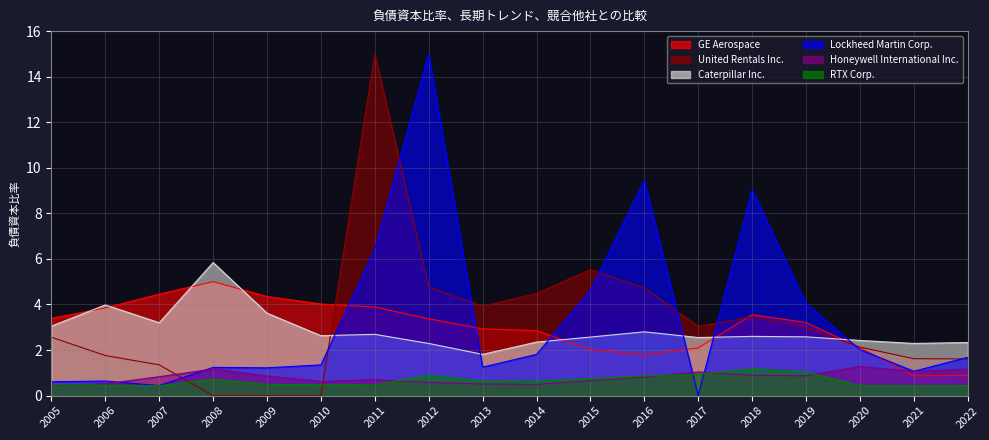

What is the difference between the maximum and second lowest values in the GE Aerospace series?

4.1